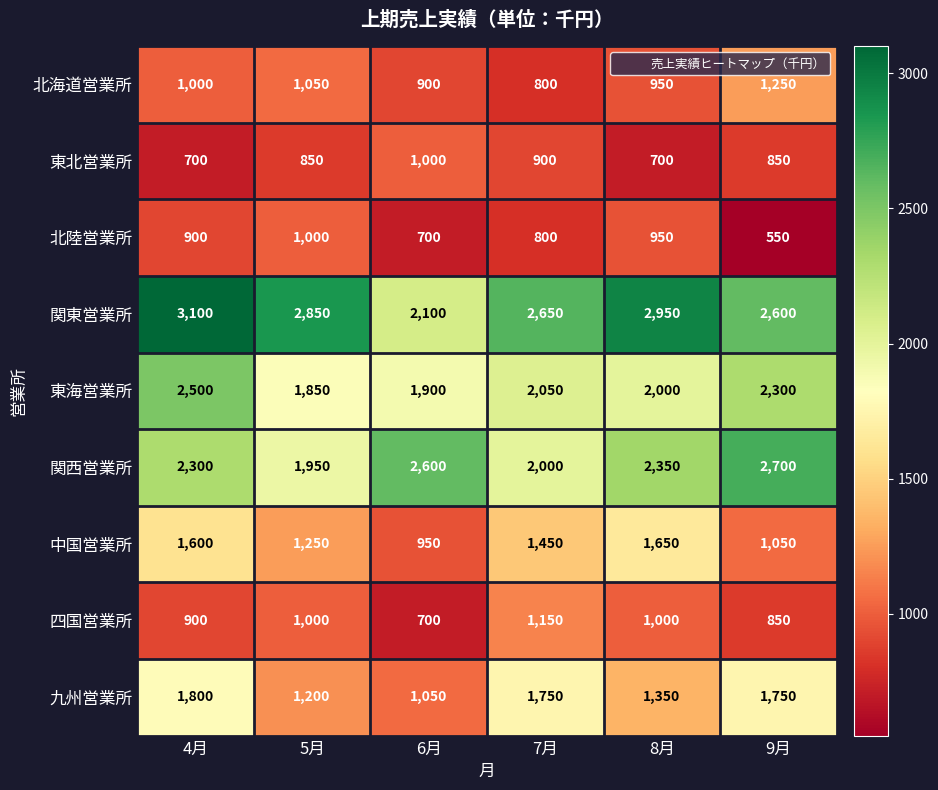

At which category does the chart reach its minimum across all series?

9月